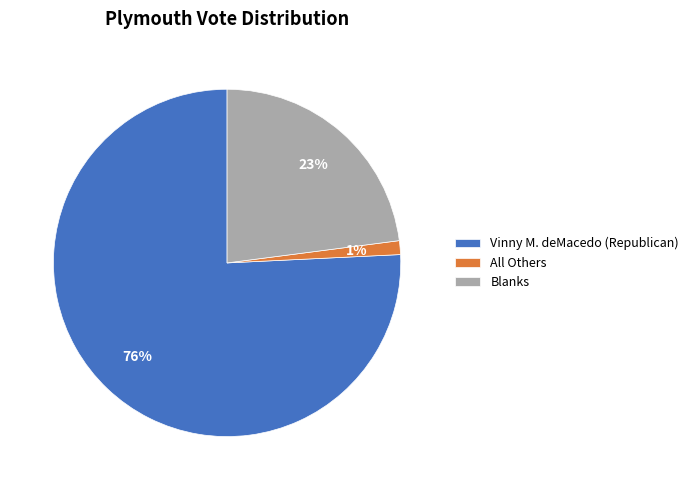

Does Vinny M. deMacedo (Republican) represent more than half of the total?

Yes